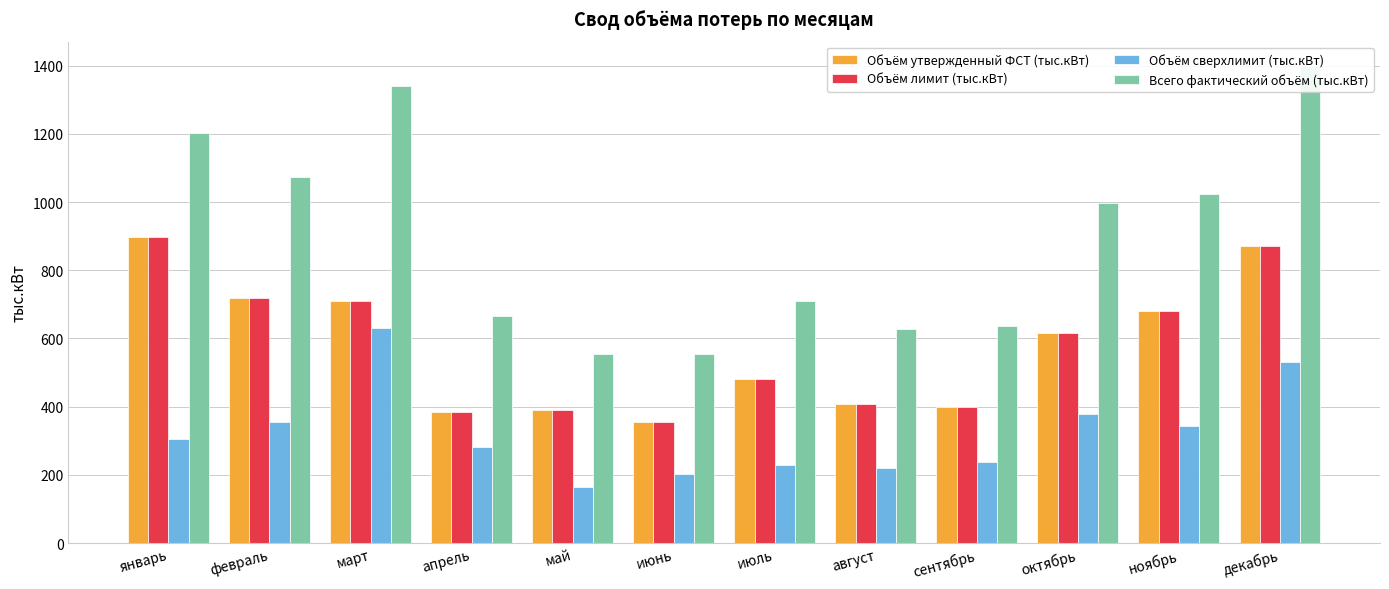

At which label does Всего фактический объём (тыс.кВт) reach its peak?

декабрь